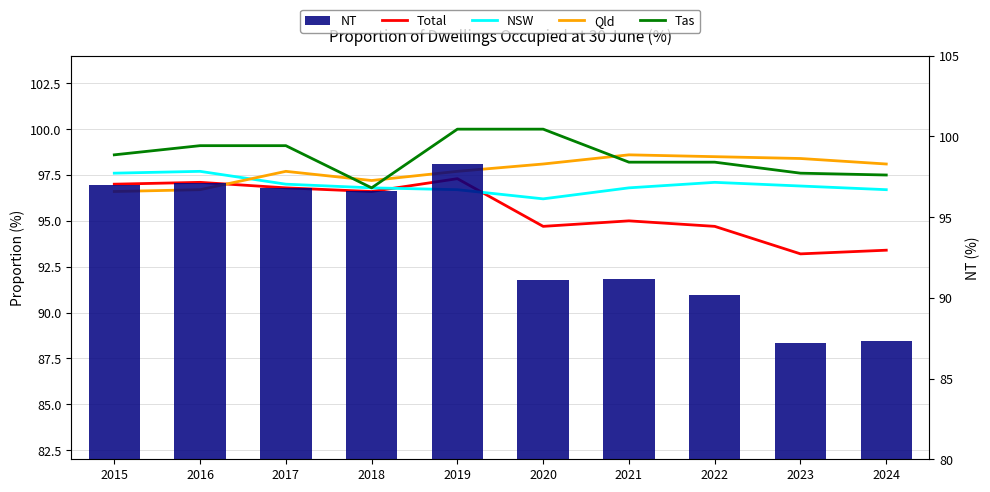

Where does the Qld series first go above 98?

2020